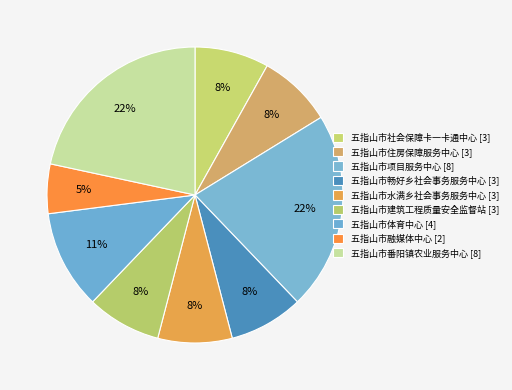

What is the ratio of the value at 五指山市水满乡社会事务服务中心 to the value at 五指山市住房保障服务中心?

1.0